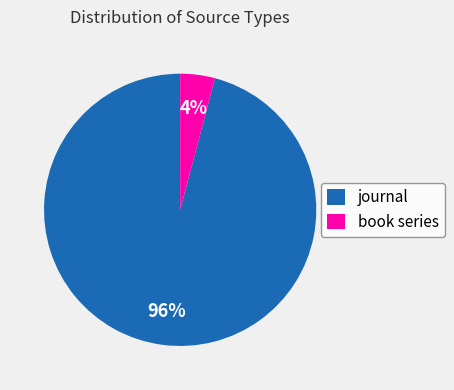

Which has a higher value, book series or journal?

journal